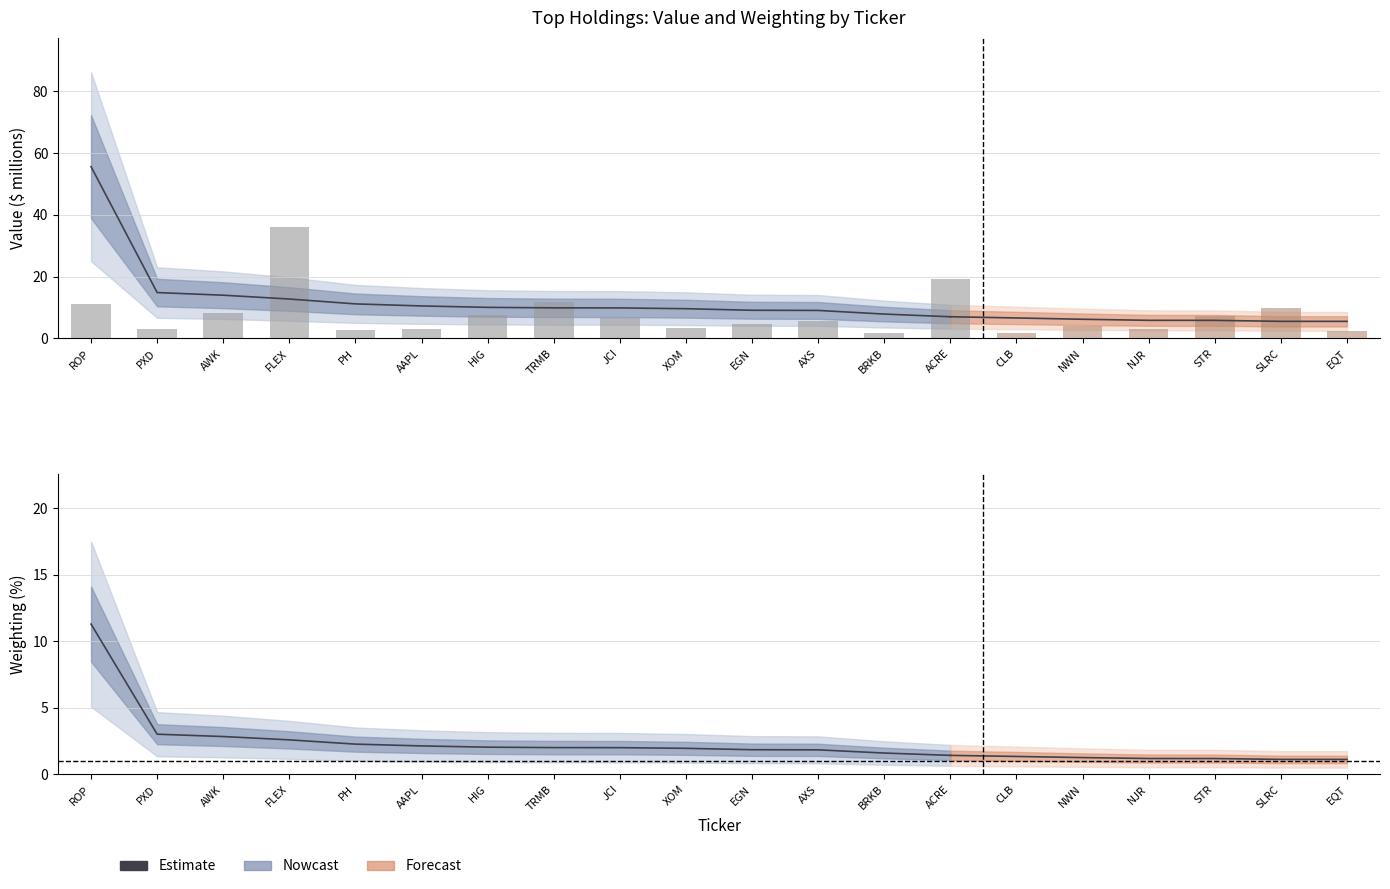

Does the chart contain any negative values?

No